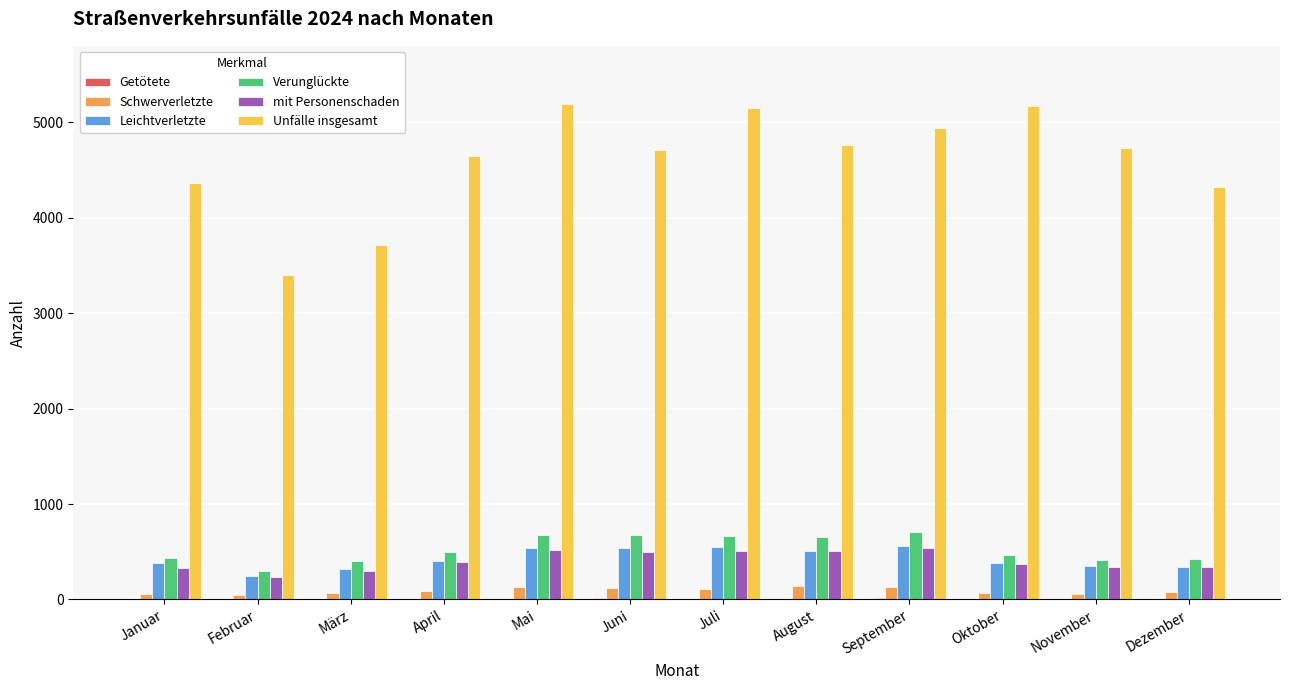

What is the total value across all series at August?

6585